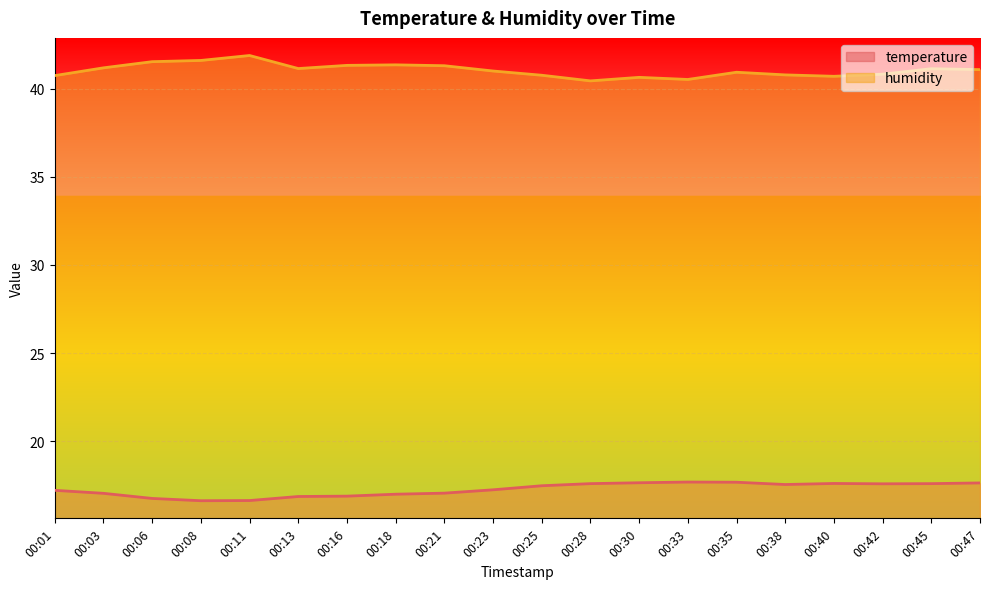

What is the smallest value displayed?

16.6